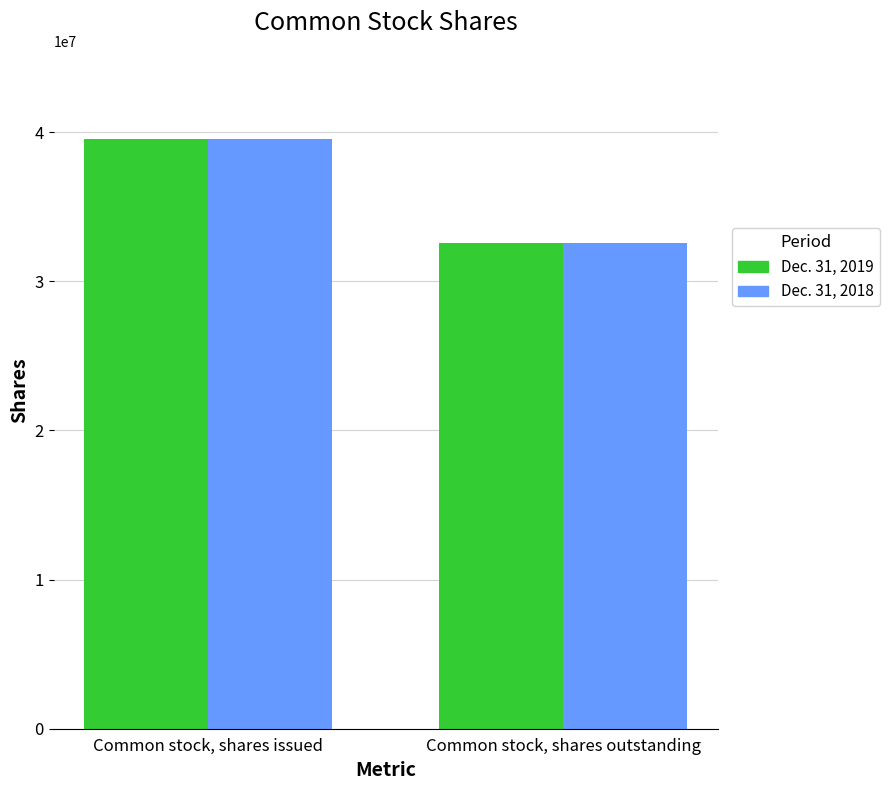

What is the average value of the Dec. 31, 2019 series?

36028093